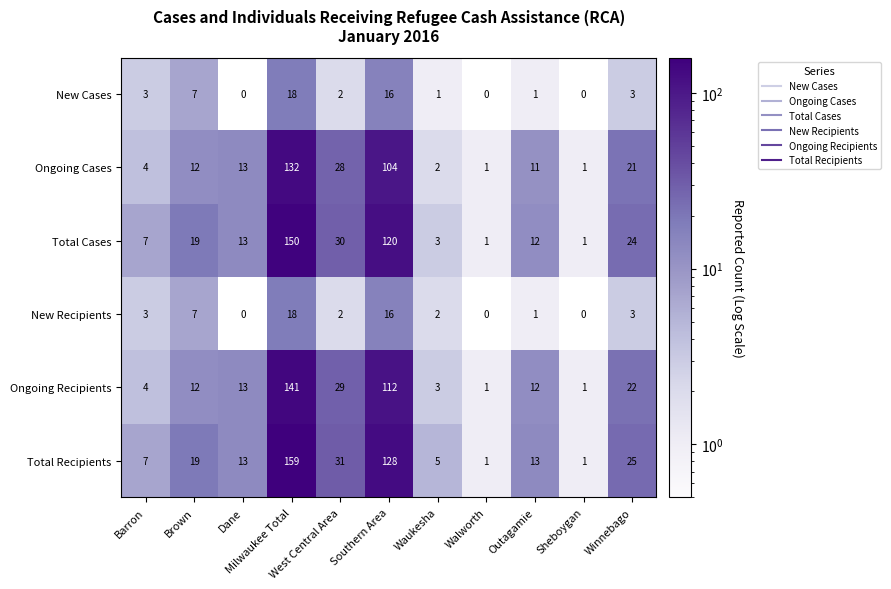

Which series has the largest range (max minus min)?

Total Recipients